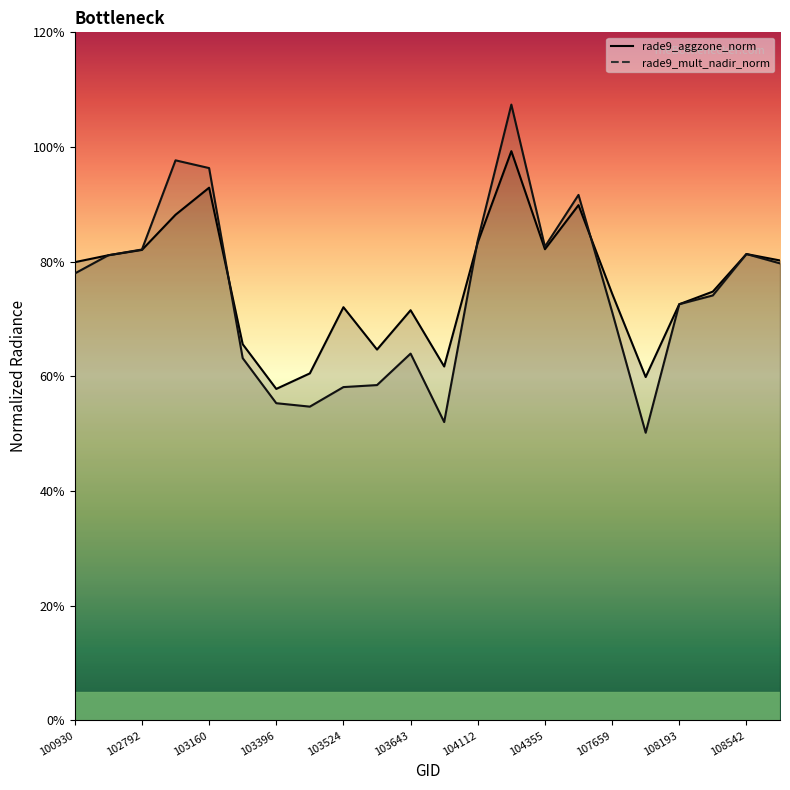

How many interior local valleys does the rade9_mult_nadir_norm series have?

4